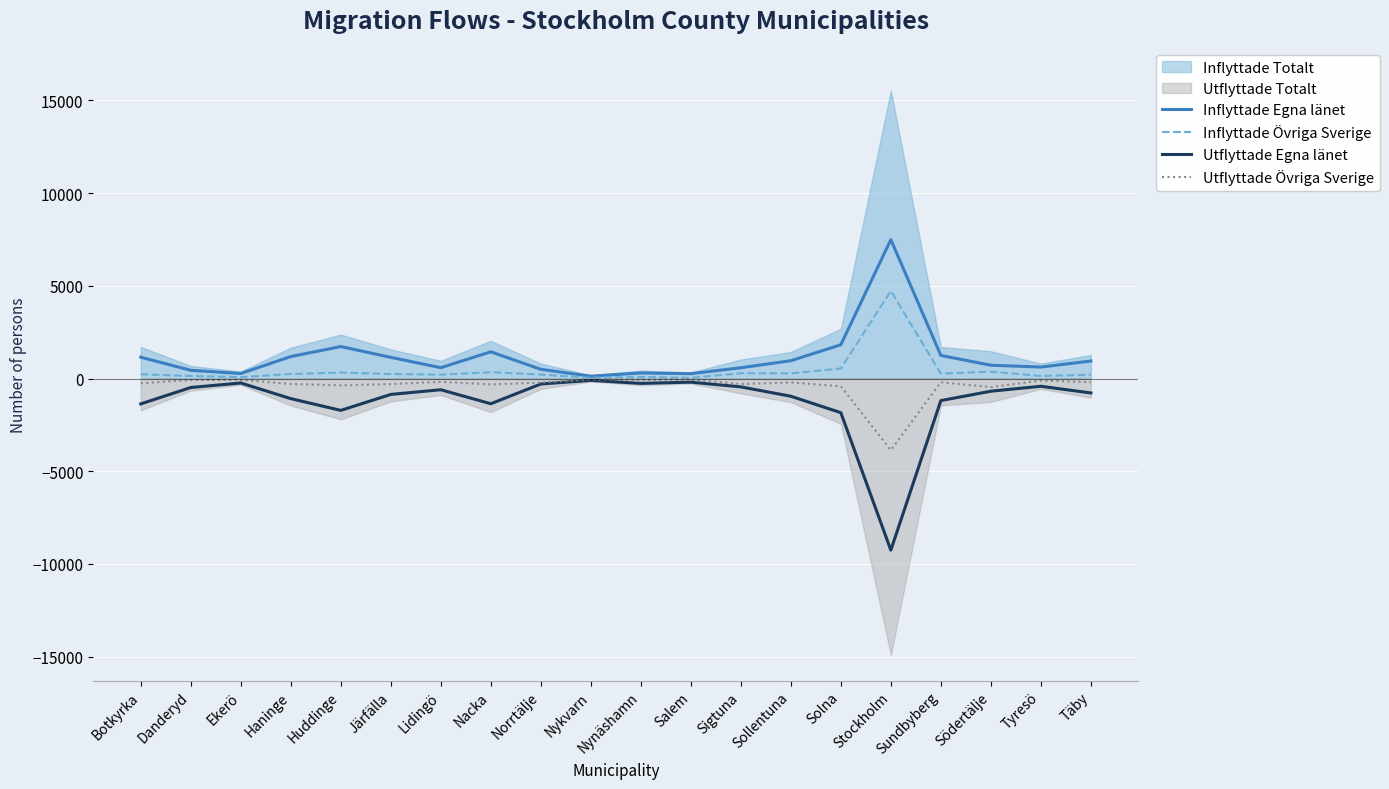

Does the chart display data point markers on the line(s)?

No